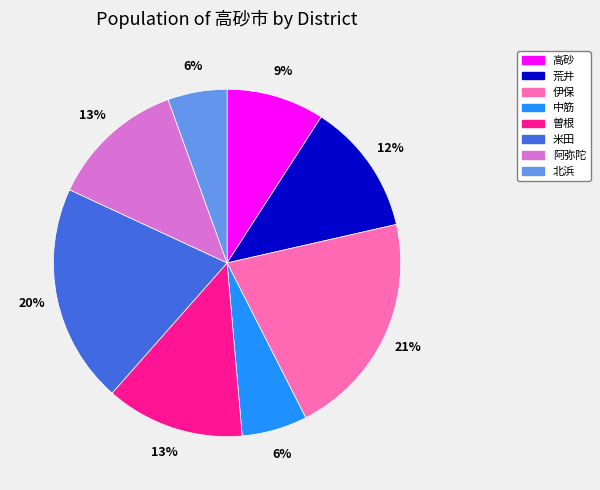

What is the ratio of the value at 中筋 to the value at 高砂?

0.7